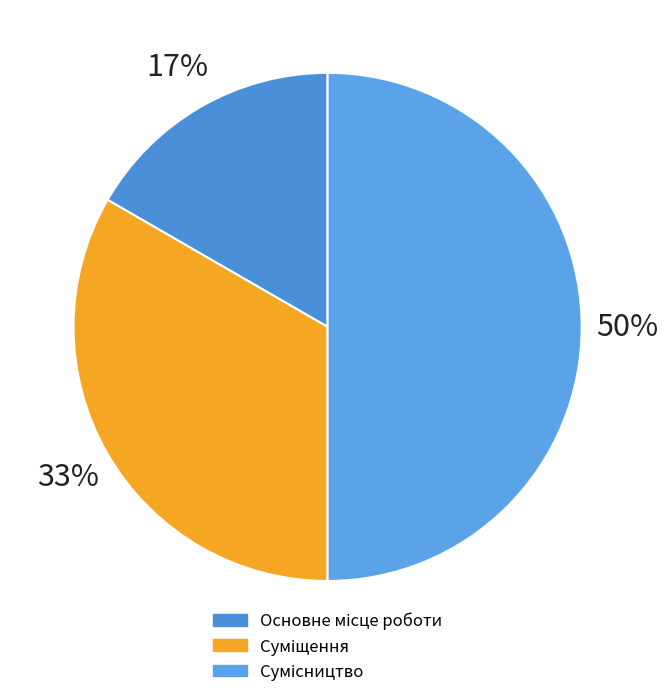

How many slices are in this pie chart?

3